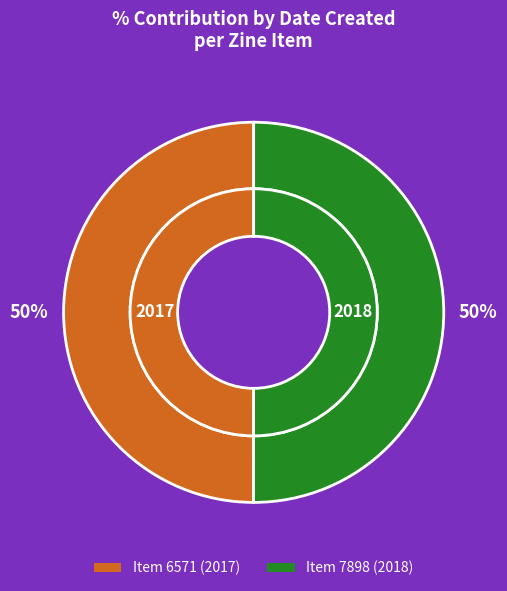

Combined, do 7898 and 6571 account for over 50%?

Yes